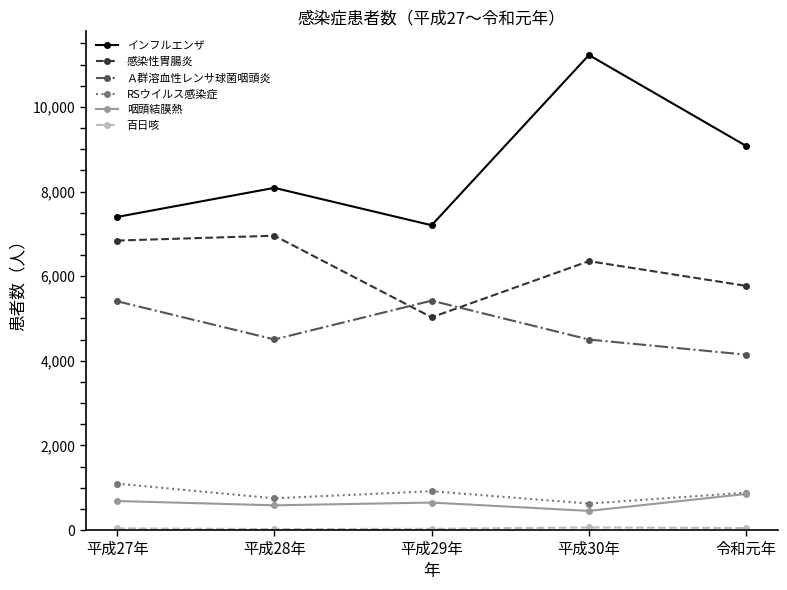

What is the approximate value of Ａ群溶血性レンサ球菌咽頭炎 at 平成30年, to the nearest 100?

4500